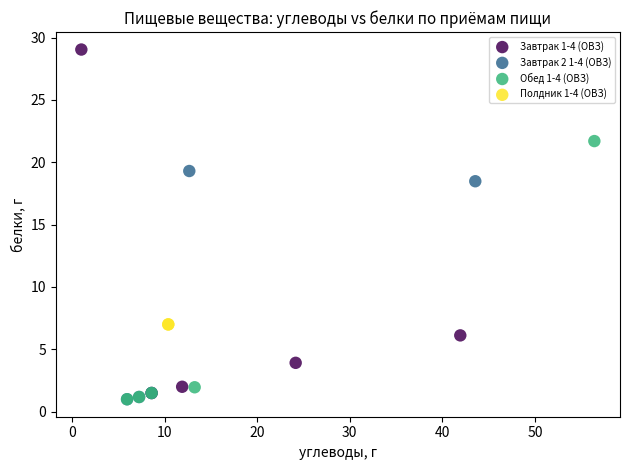

What are all the series names shown in the legend?

Завтрак 1-4 (ОВЗ), Завтрак 2 1-4 (ОВЗ), Обед 1-4 (ОВЗ), Полдник 1-4 (ОВЗ)